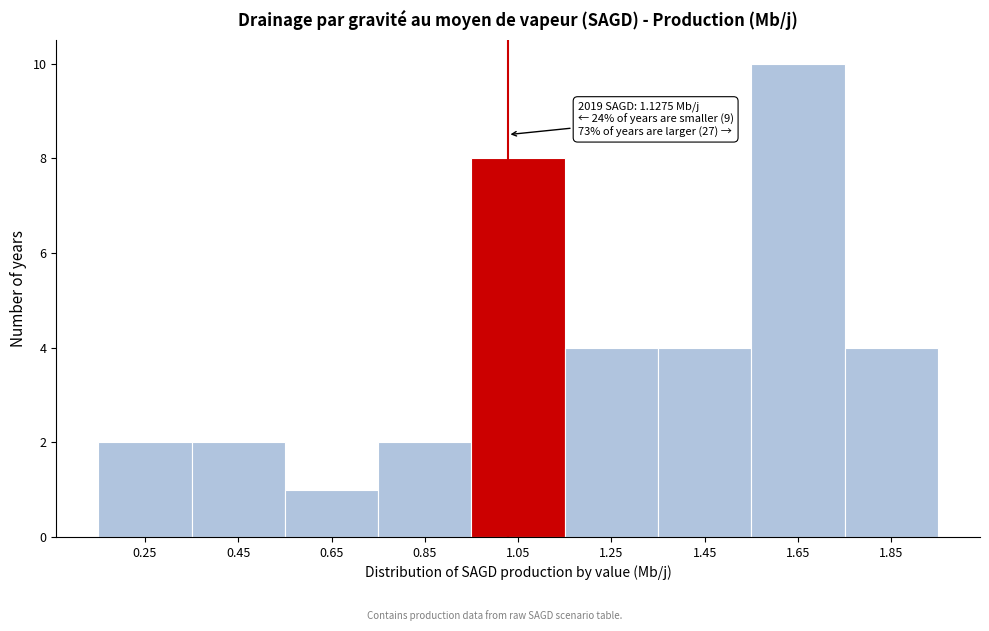

Reading left to right, list all the values displayed in this chart.

0.25=2	0.45=2	0.65=1	0.85=2	1.05=8	1.25=4	1.45=4	1.65=10	1.85=4